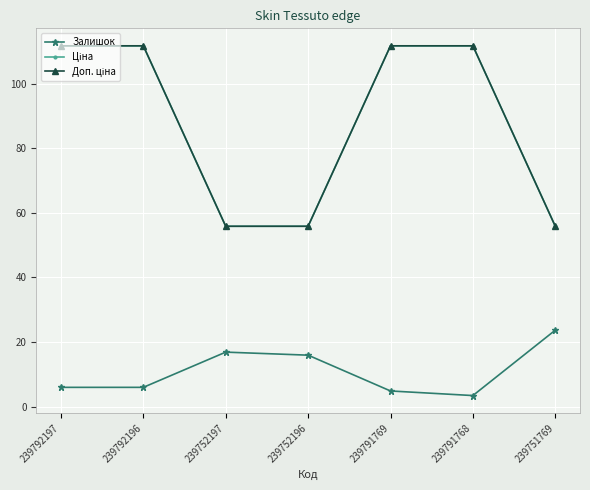

True or false: Доп. ціна and Залишок intersect in this chart.

False